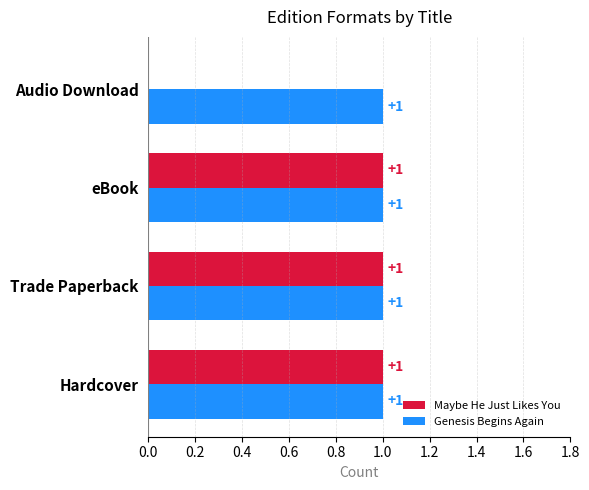

What is the sum of all Genesis Begins Again values?

4